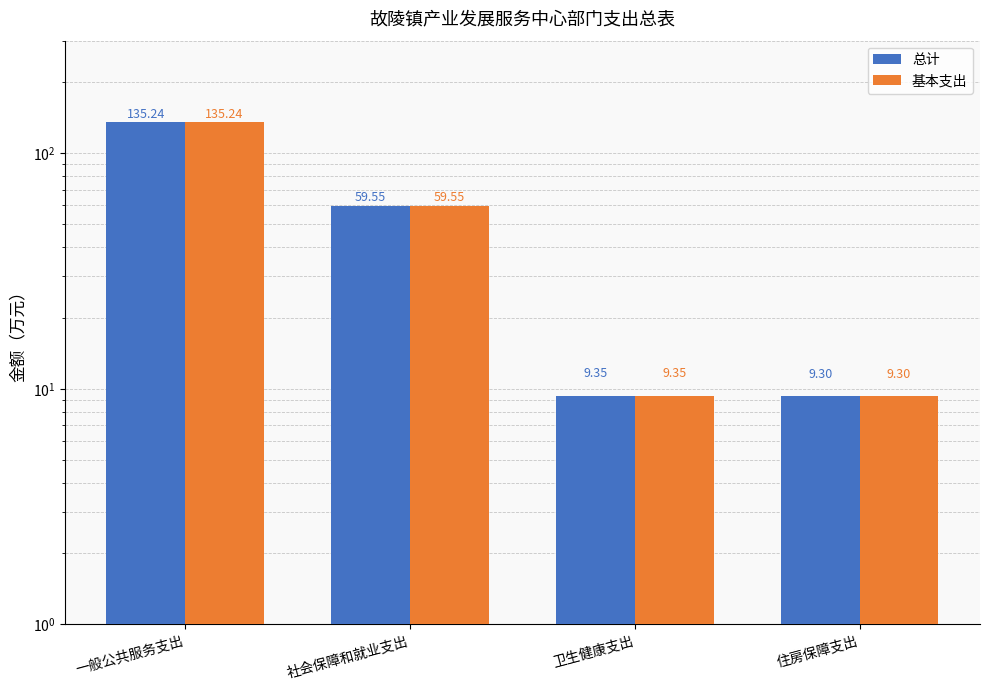

Reading left to right, list all the values displayed in this chart.

总计: 135.2	59.5	9.3	9.3
基本支出: 135.2	59.5	9.3	9.3